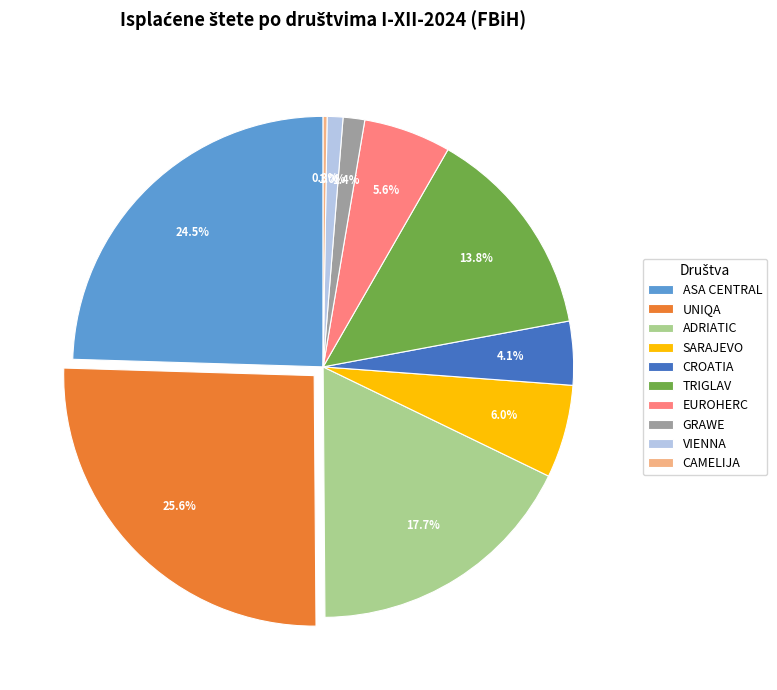

Approximately how many times larger is the value at ASA CENTRAL compared to EUROHERC?

4.4